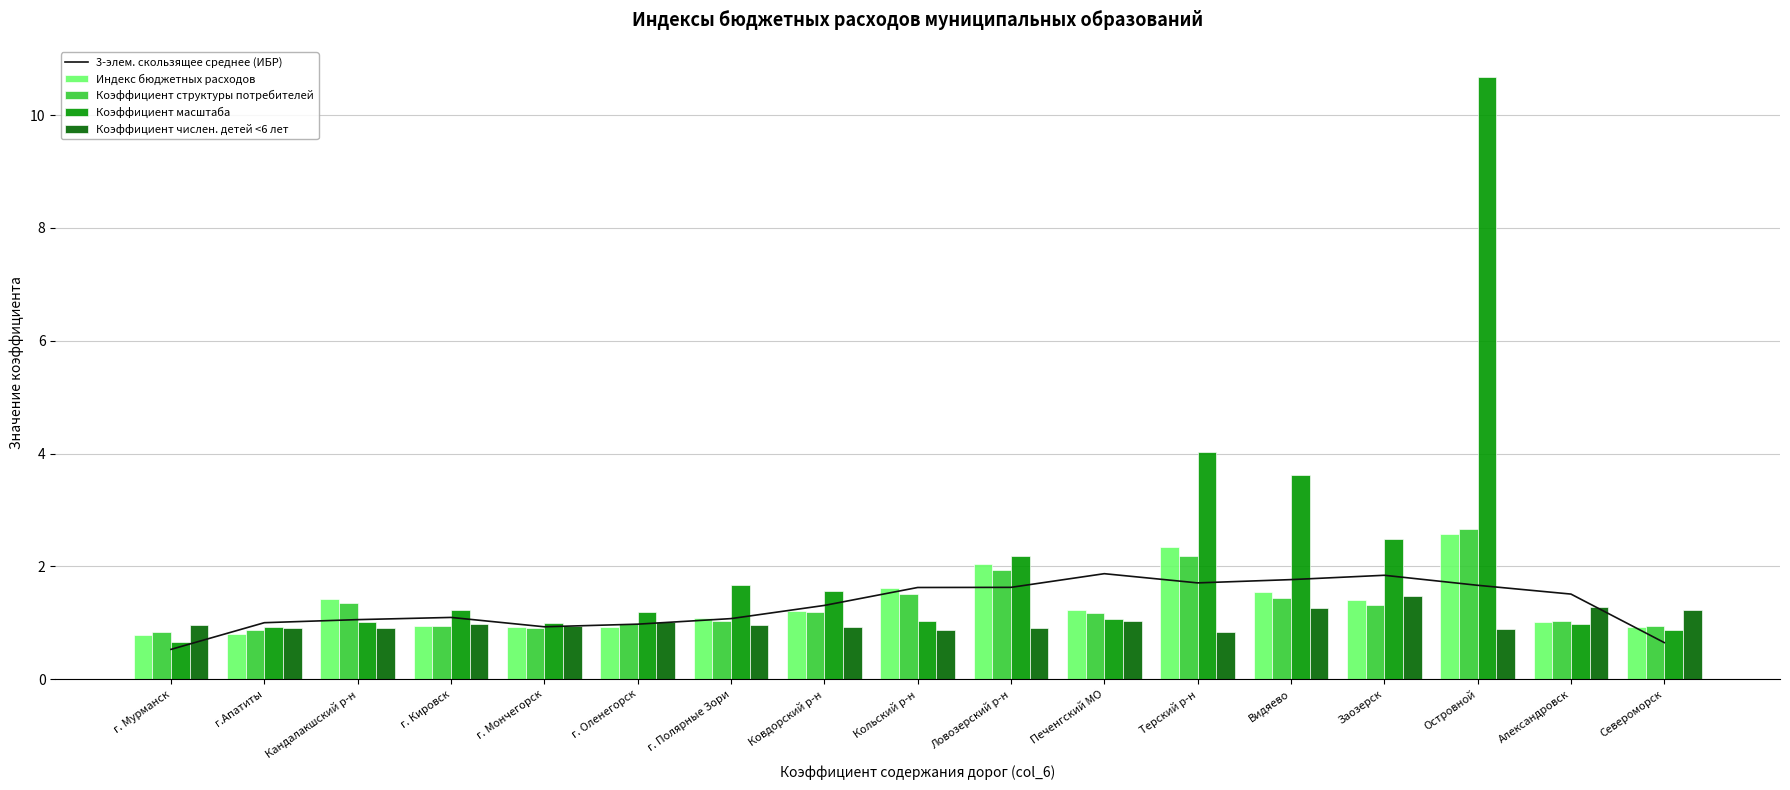

What is the greatest value displayed?

10.7